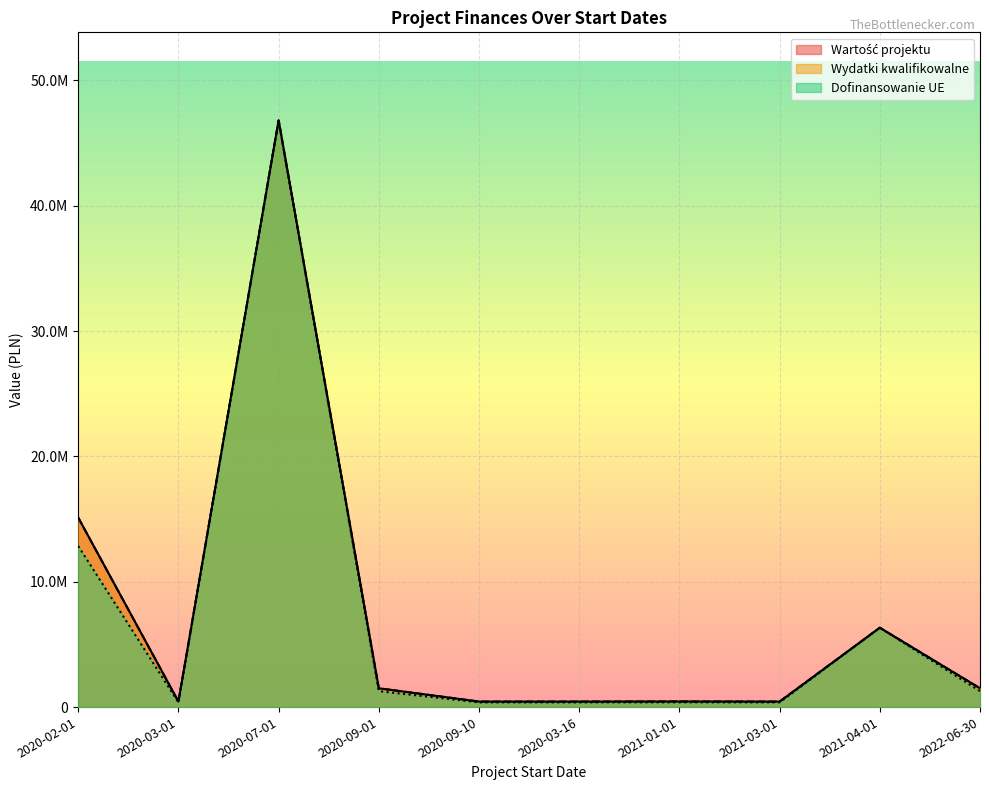

Is it true that Wartość projektu equals 2399503.8 at 2022-06-30?

False